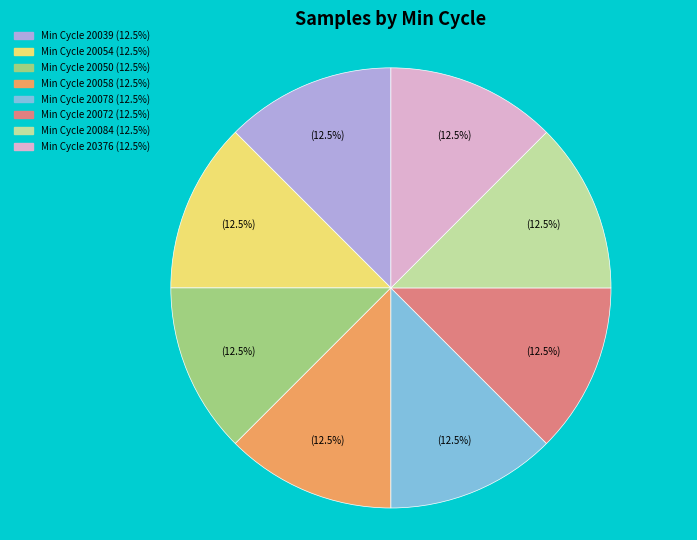

Does any single category account for the majority?

No